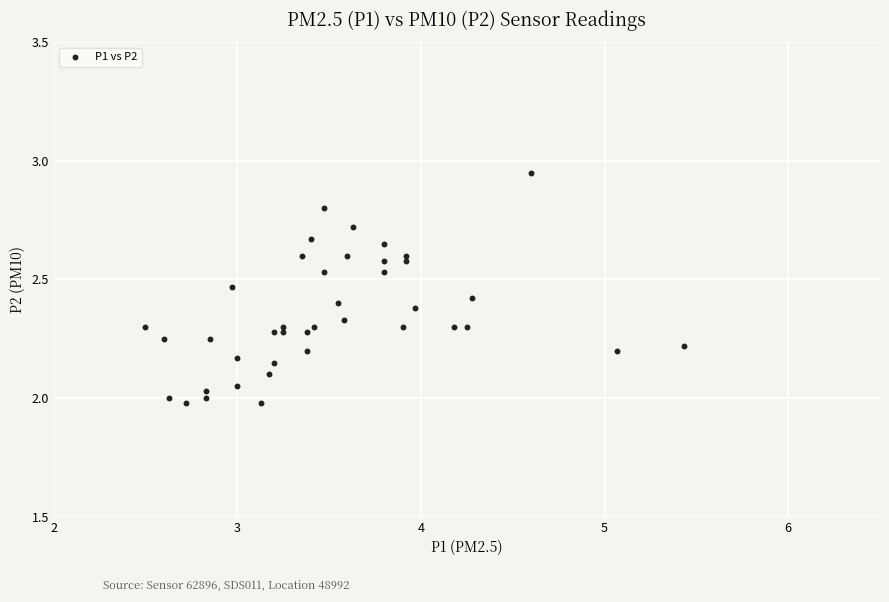

What is the range of Y values (max minus min)?

1.0